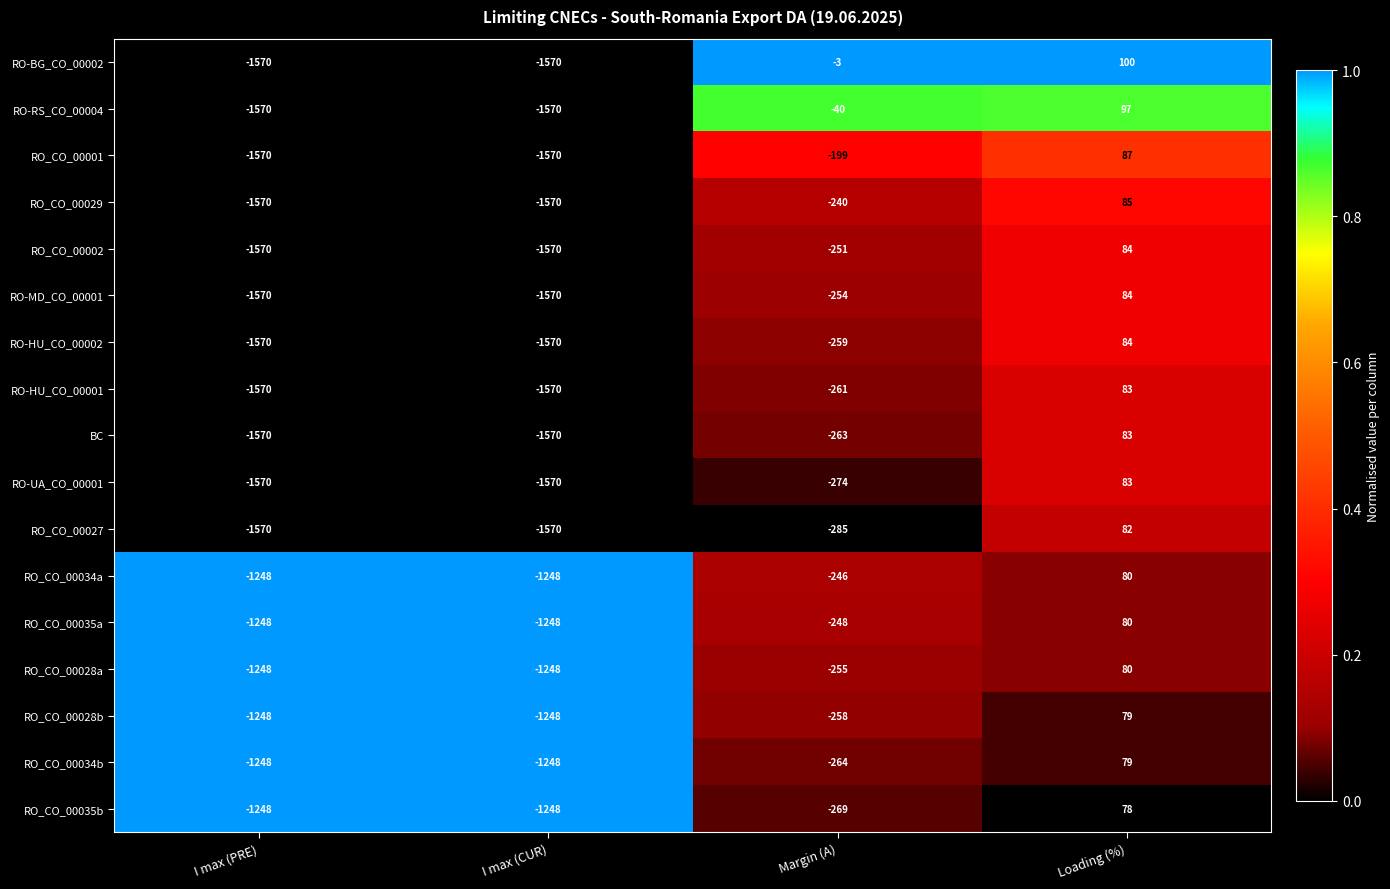

Which series has the widest spread of values?

RO-BG_CO_00002